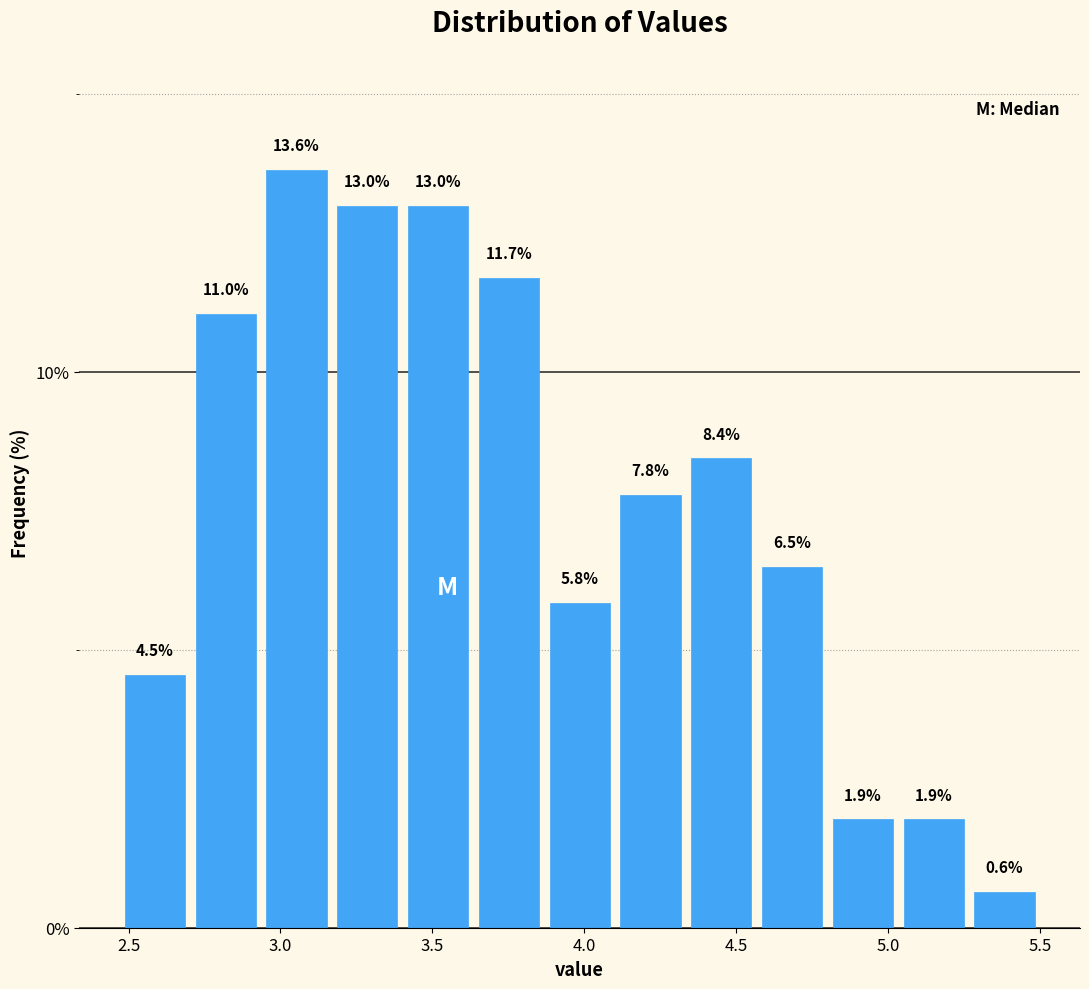

How tall is the bar that spans 4.35 to 4.55 on the x-axis? The bar edges are not printed on the chart, so give them approximately, as read against the axis.

8.4